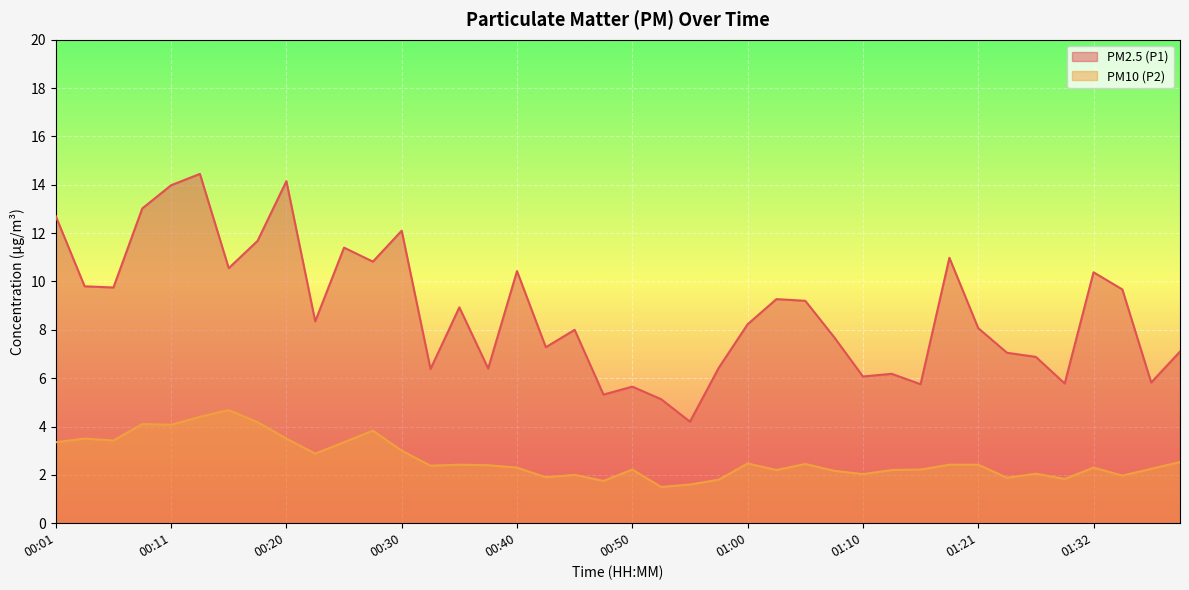

What is the sum of the PM2.5 (P1) values at 00:43 and 00:18?

19.0